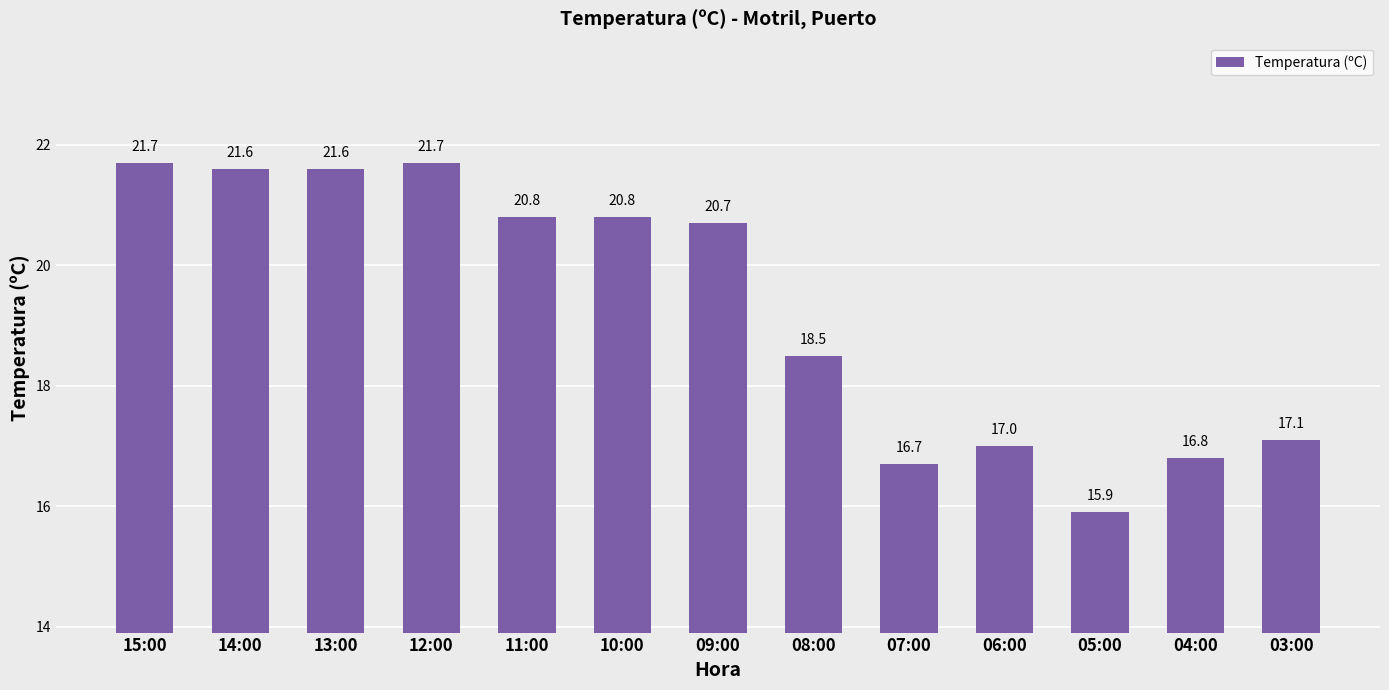

Which category has the lowest value across all series?

05:00